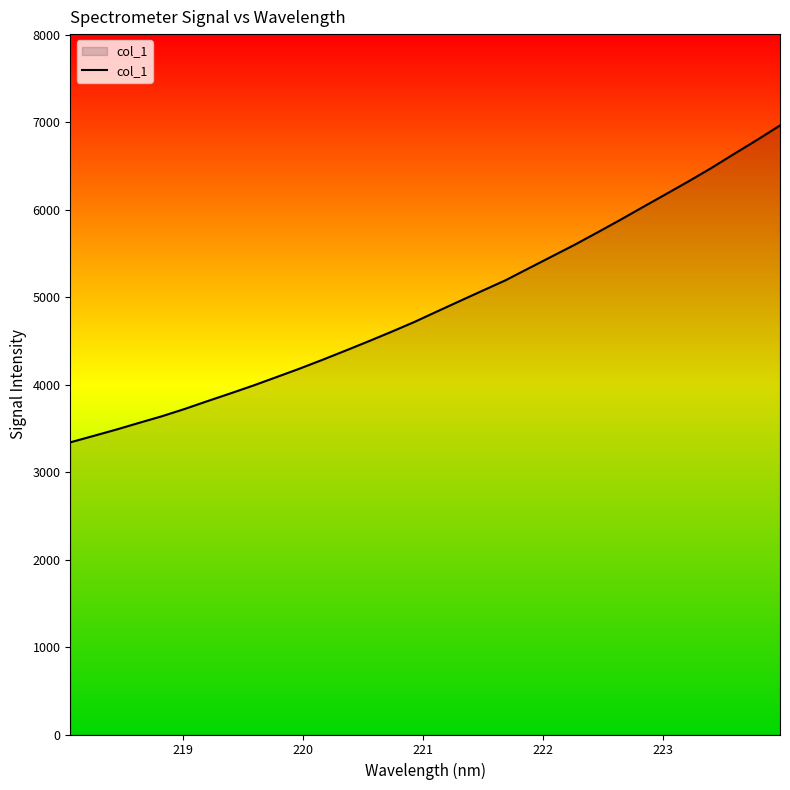

What is the difference between the maximum and minimum values?

3623.5